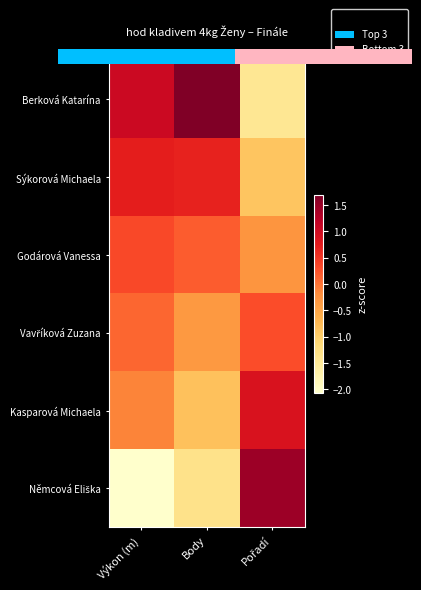

How many values in the Němcová Eliška series are below -1?

2